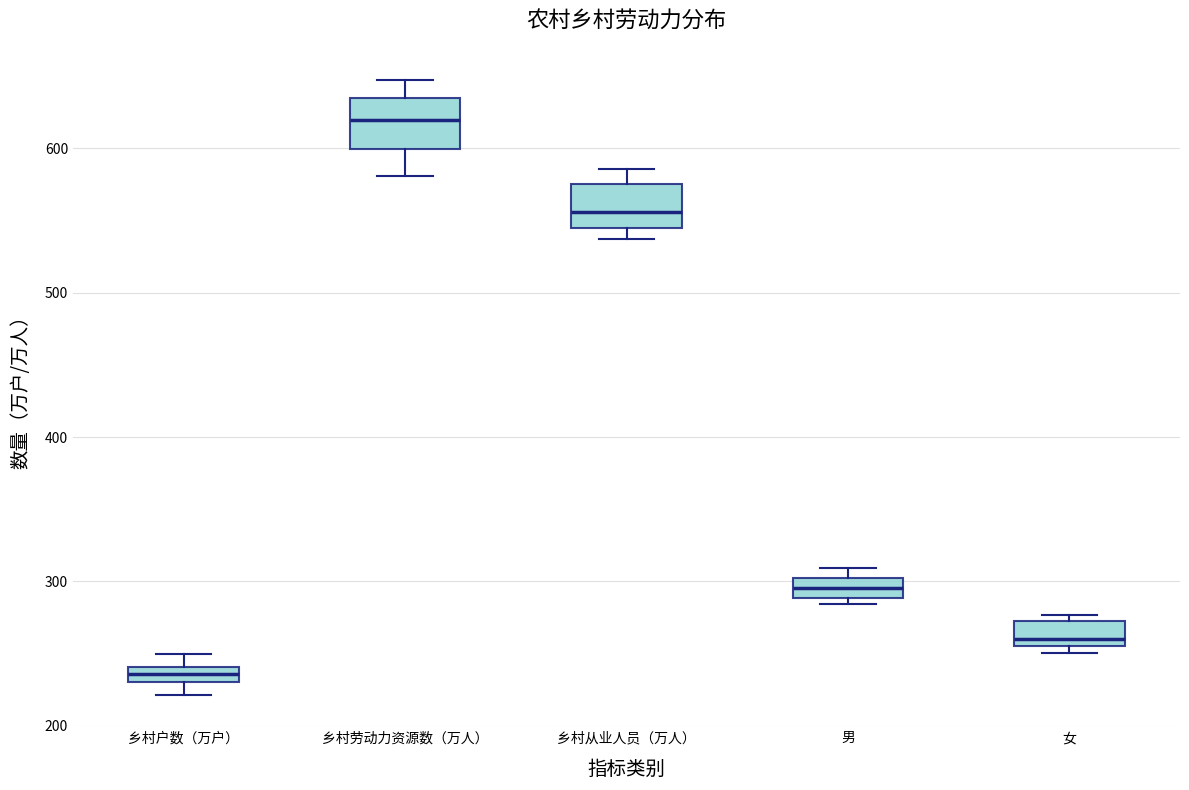

Where is the lower edge of the box for 乡村从业人员（万人） on the y-axis? The values are not printed on the chart, so give them approximately, as read against the axis.

540